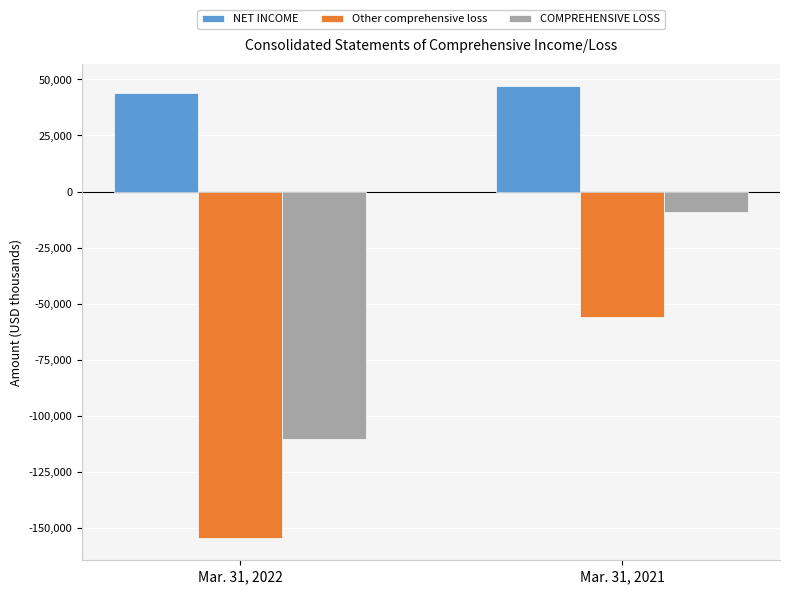

At which label does Other comprehensive loss reach its minimum?

Mar. 31, 2022